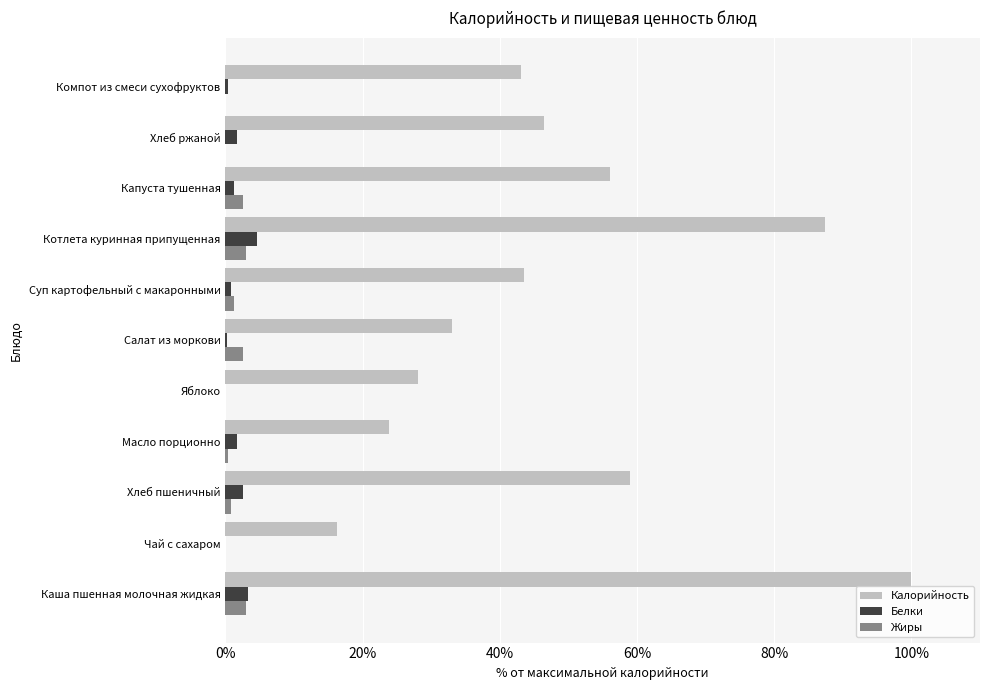

The value of Белки at Каша пшенная молочная жидкая is 3.3. True or false?

True